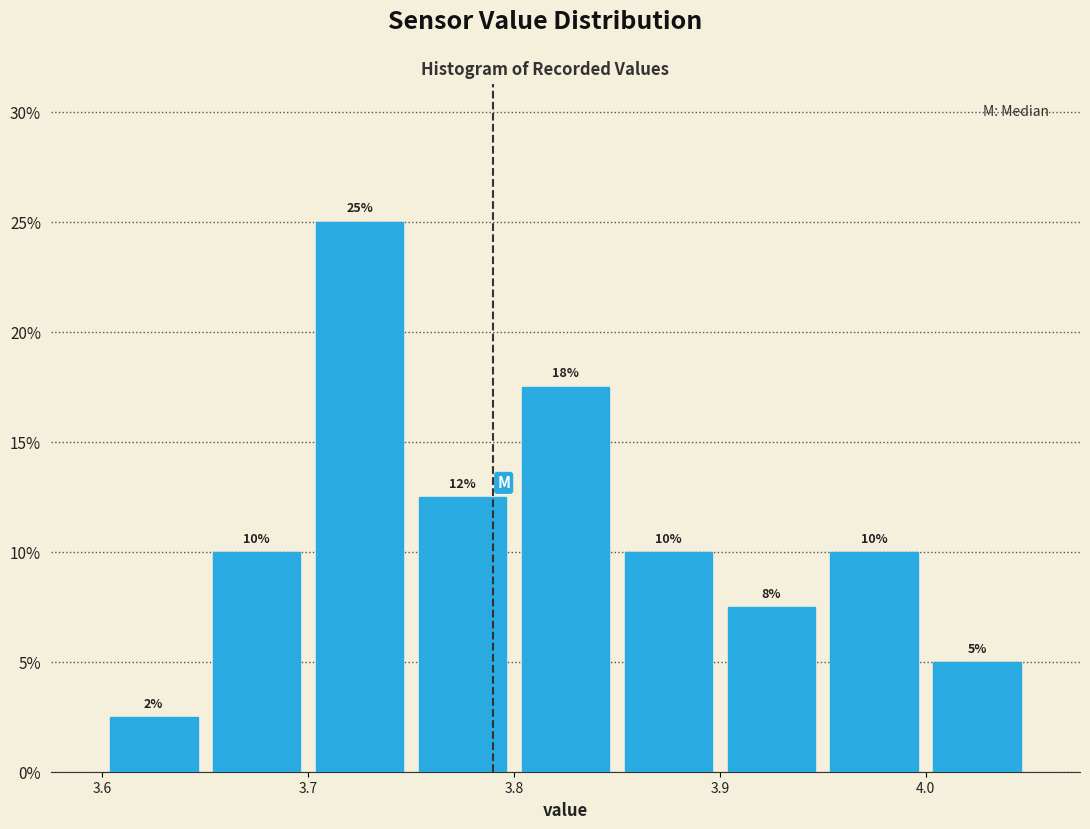

Which range on the x-axis has the tallest bar?

3.70 to 3.75